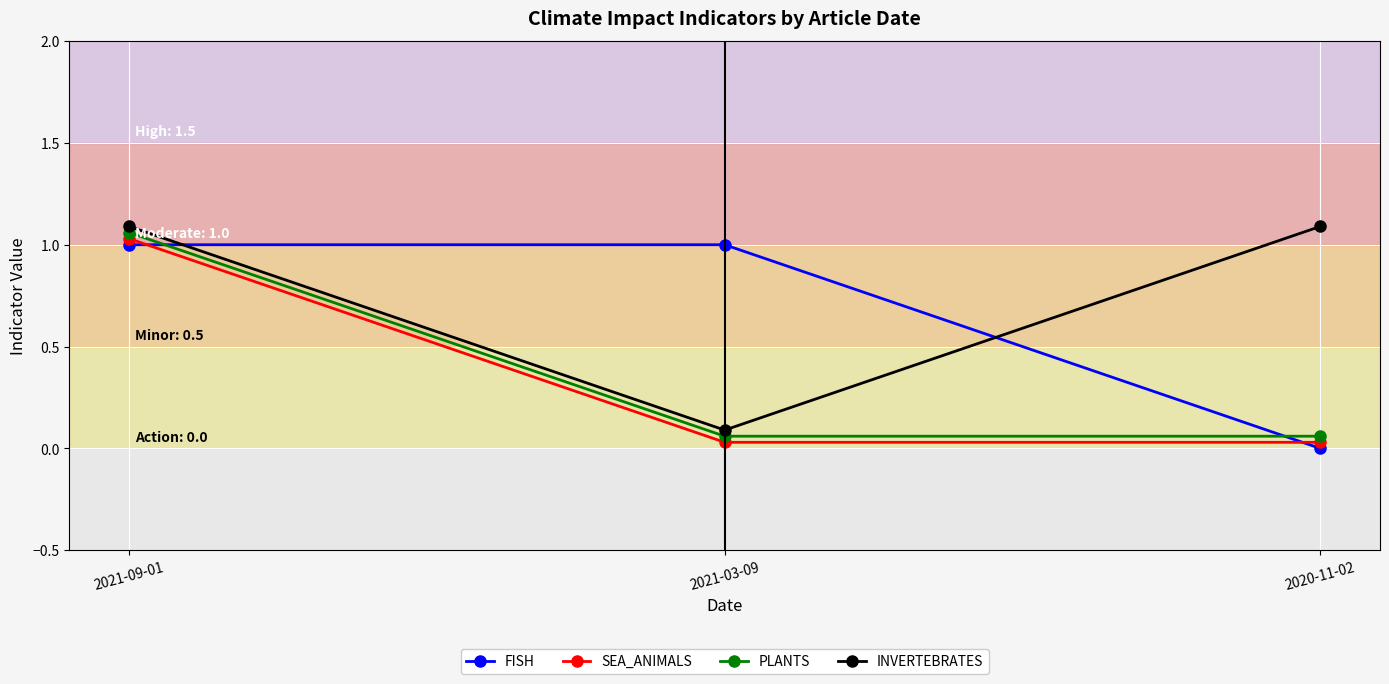

What is the approximate value of SEA_ANIMALS at 2021-09-01?

1.0